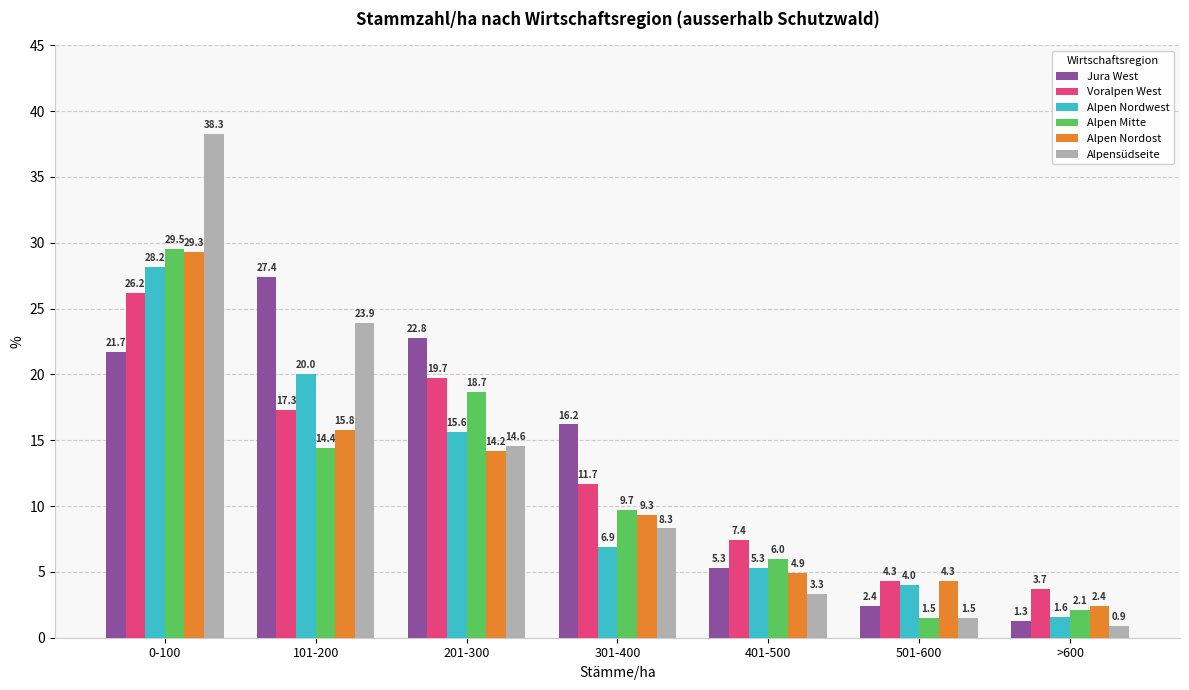

How many data points in Alpensüdseite are less than 8?

3